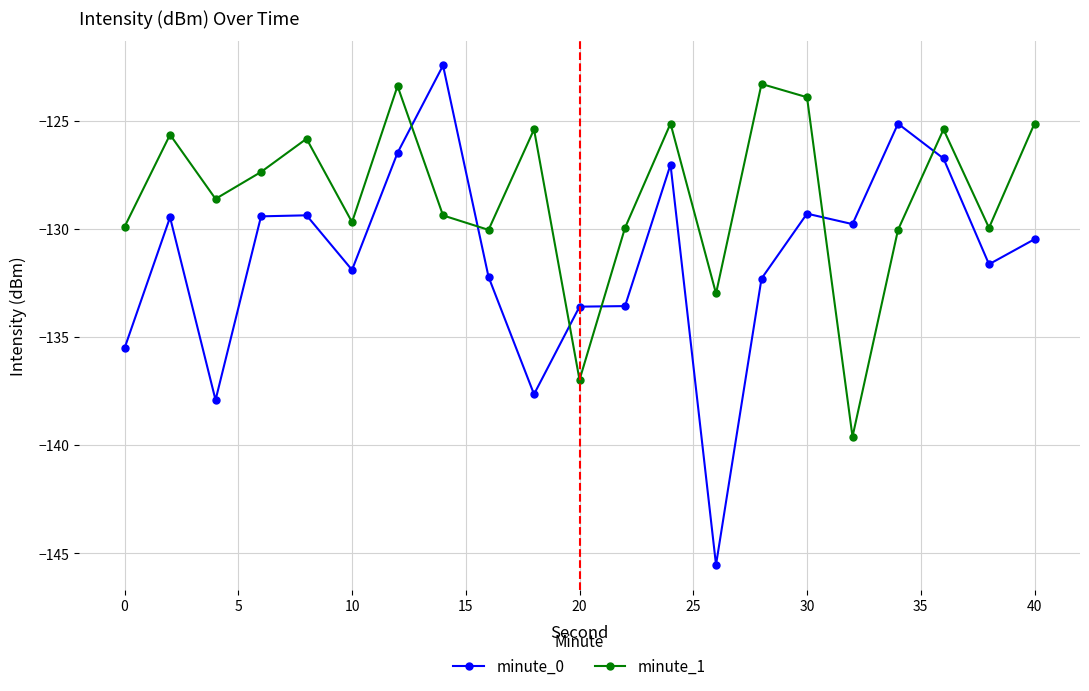

How many data points does each series have?

21